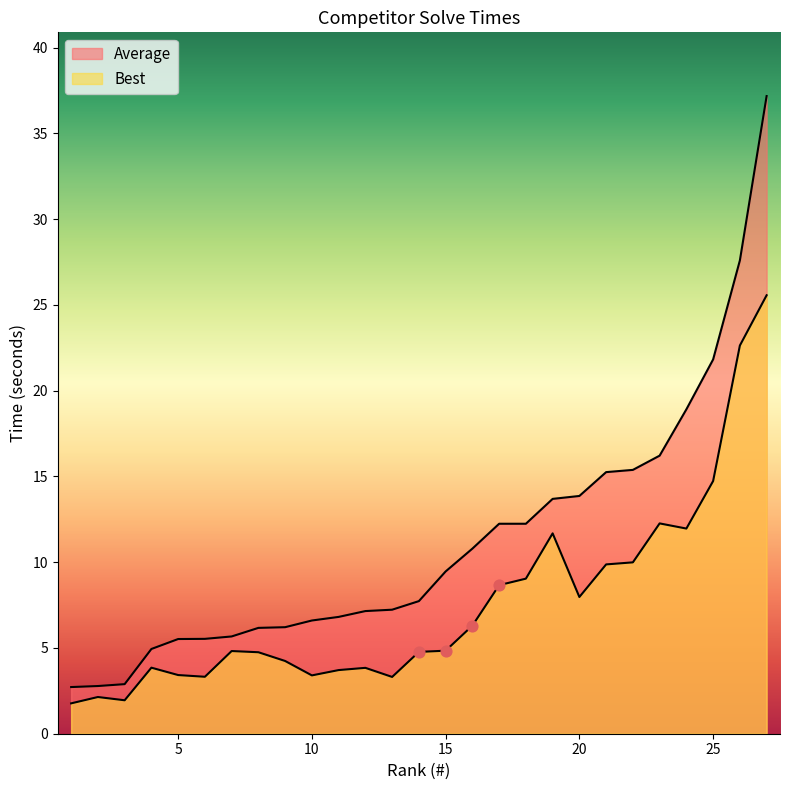

Which series reaches the minimum Y coordinate?

Best